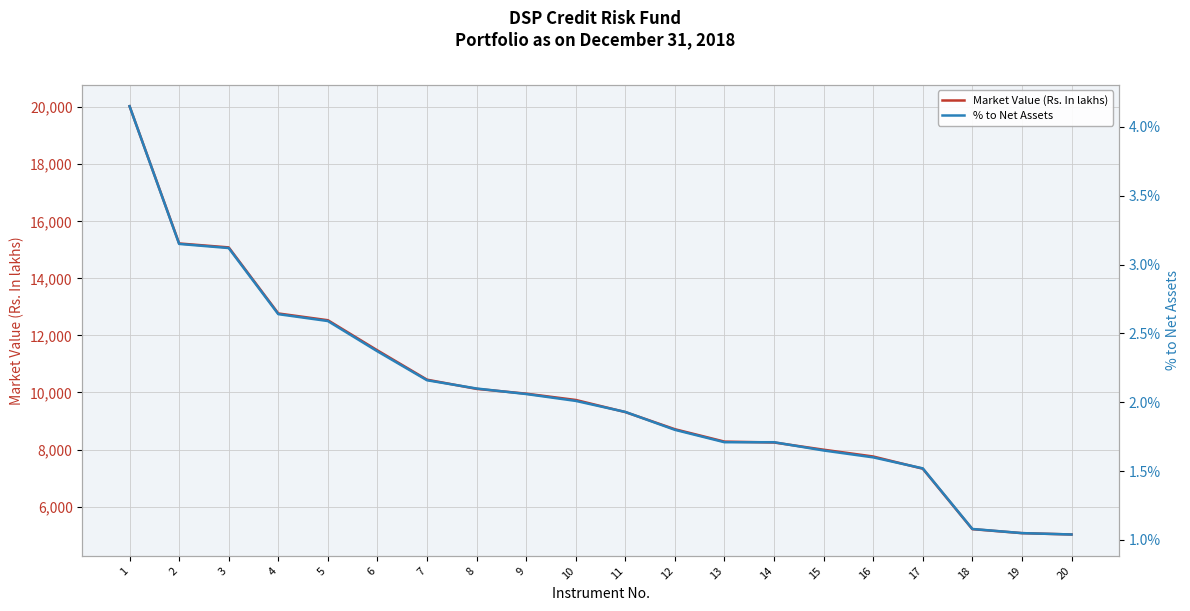

Is it true that Market Value (Rs. In lakhs) equals 5021.4 at 20?

True